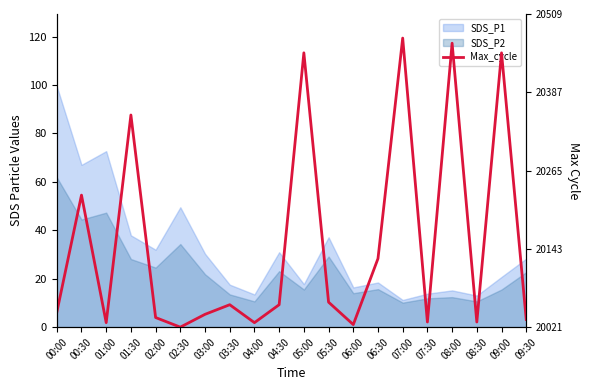

What is the average value?

34.5